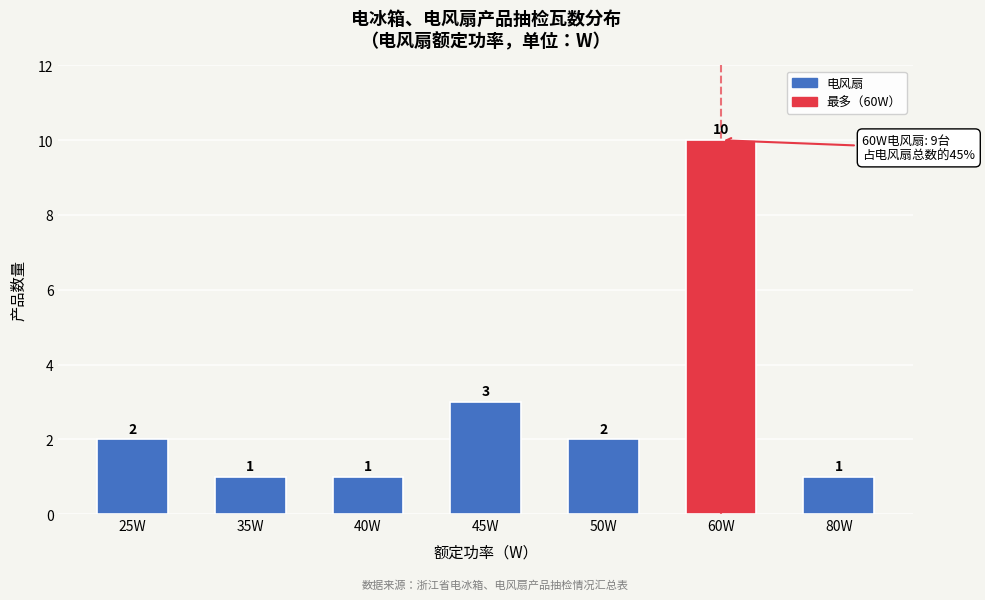

Reading right to left, what are all the values shown in this chart?

1	10	2	3	1	1	2